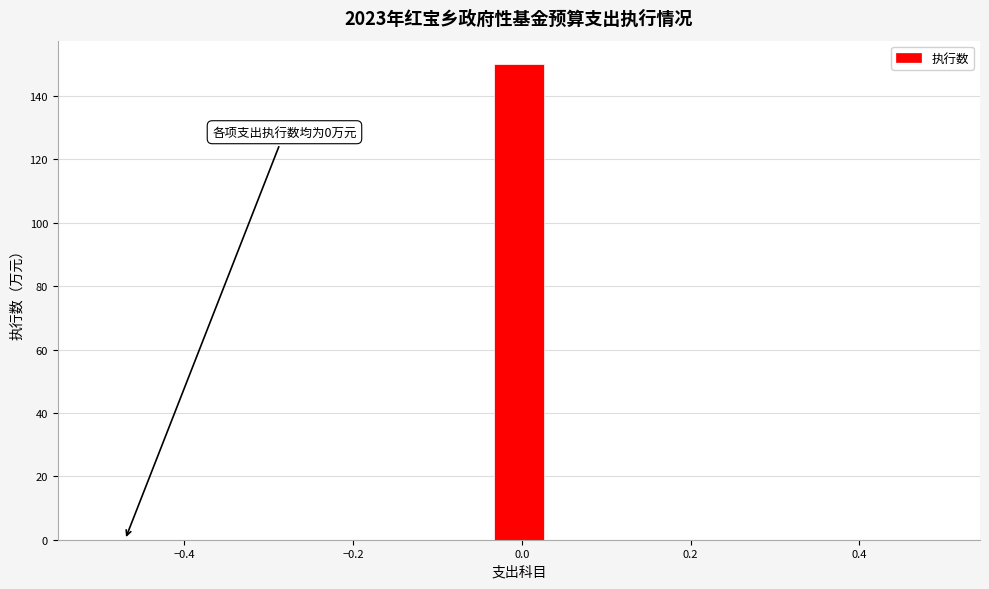

Read against the x-axis, roughly where is the centre of the tallest bar?

0.00